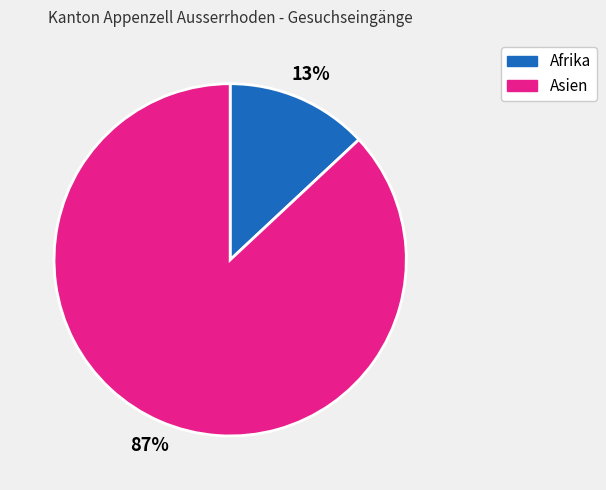

To the nearest percent, what percentage of the pie is Afrika?

13%